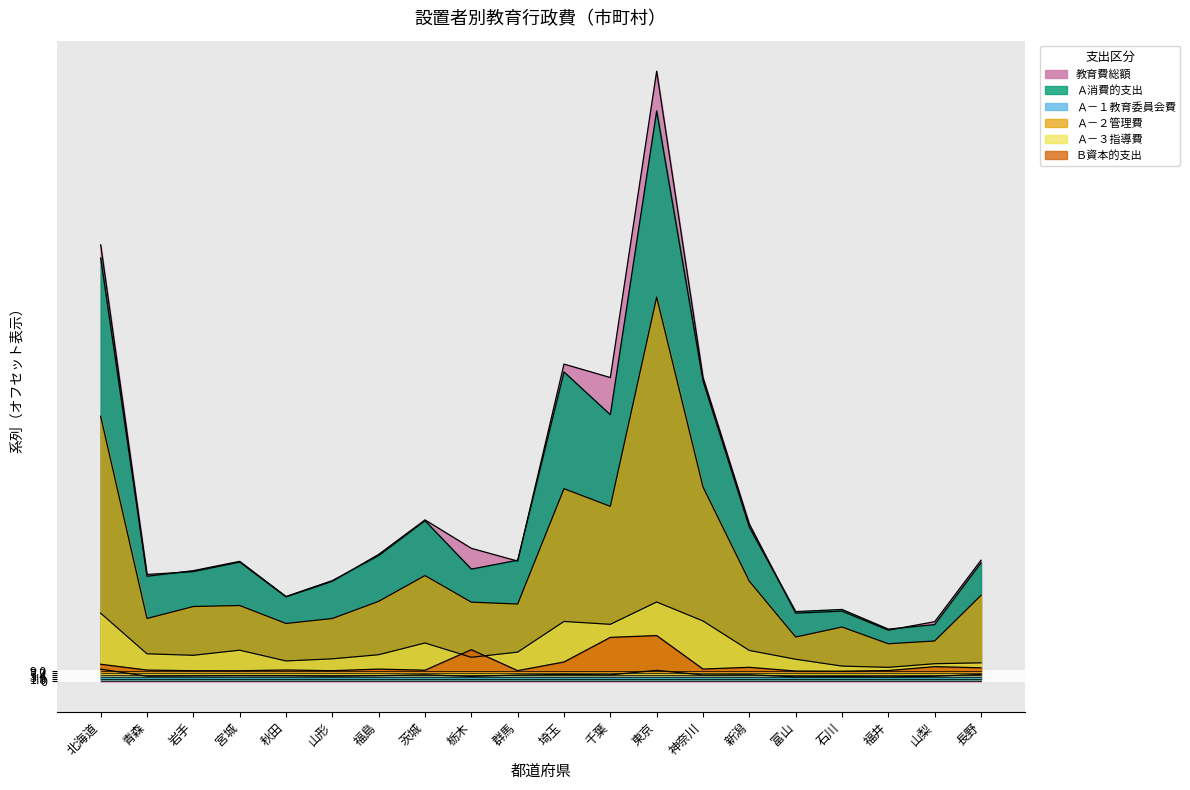

Reading right to left, list all the values displayed in this chart.

教育費総額: 109.1	53.8	46.2	63.3	61.5	141.7	273.6	549.1	273.5	285.6	108.3	119.8	145.4	114.4	90.2	76.1	107.4	98.9	96.3	392.8
Ａ消費的支出: 106.7	51.2	47.1	64.8	62.9	138.9	270.4	513.4	240.0	278.5	109.1	101.1	144.7	113.3	90.8	76.5	108.1	99.7	94.7	381.1
Ａ－１教育委員会費: 6.4	4.7	4.1	4.4	4.2	6.1	5.9	10.0	6.0	6.3	5.8	4.6	6.0	5.2	4.7	5.1	5.2	5.0	4.8	11.1
Ａ－２管理費: 77.5	36.4	33.9	49.0	40.0	90.2	175.0	345.8	157.6	173.5	69.7	71.4	95.3	72.1	56.7	52.2	68.4	67.5	56.7	238.6
Ａ－３指導費: 16.8	16.0	12.7	13.8	20.0	27.9	54.4	71.5	51.4	54.0	26.4	21.8	34.6	24.1	20.4	18.5	28.2	23.6	24.9	61.5
Ｂ資本的支出: 12.3	13.4	9.9	9.3	9.4	12.8	11.2	41.3	39.7	17.6	9.8	28.6	10.1	11.2	9.7	10.3	9.7	9.7	10.3	15.5